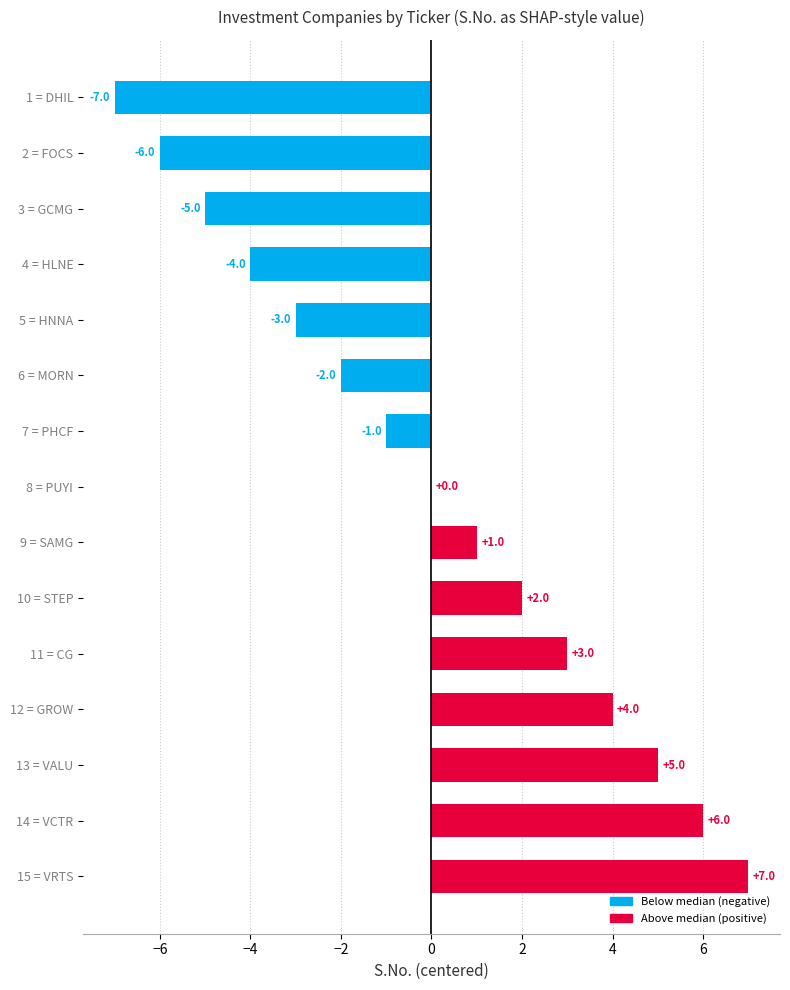

Which has a higher value, 8 = PUYI or 7 = PHCF?

8 = PUYI